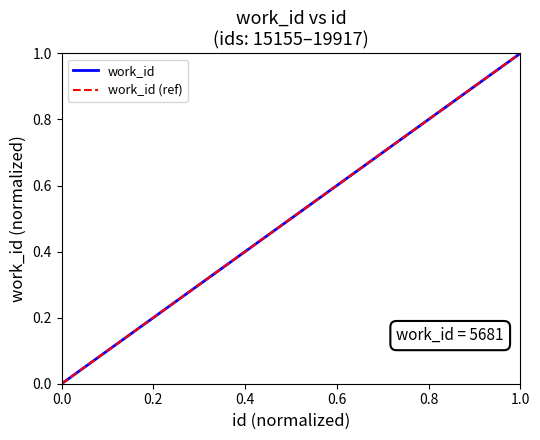

Does the chart display data point markers on the line(s)?

No